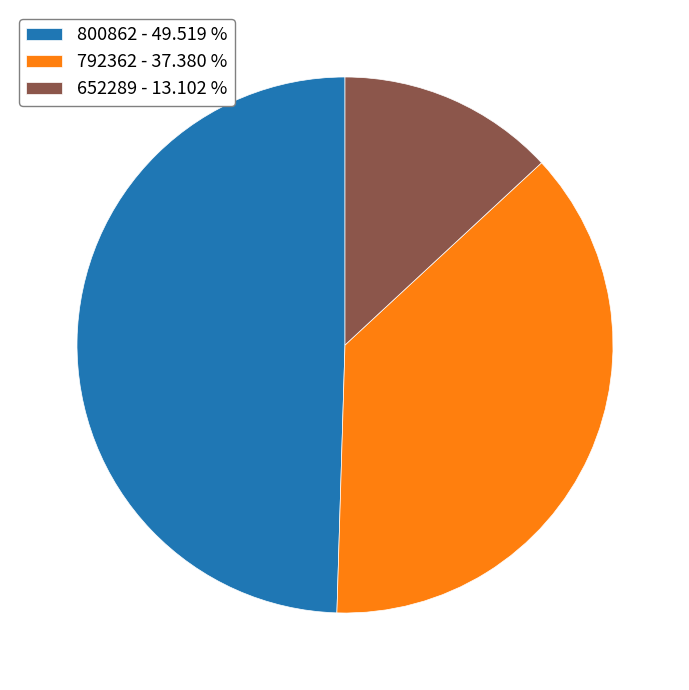

Is it true that 652289 is 7% of the pie?

False